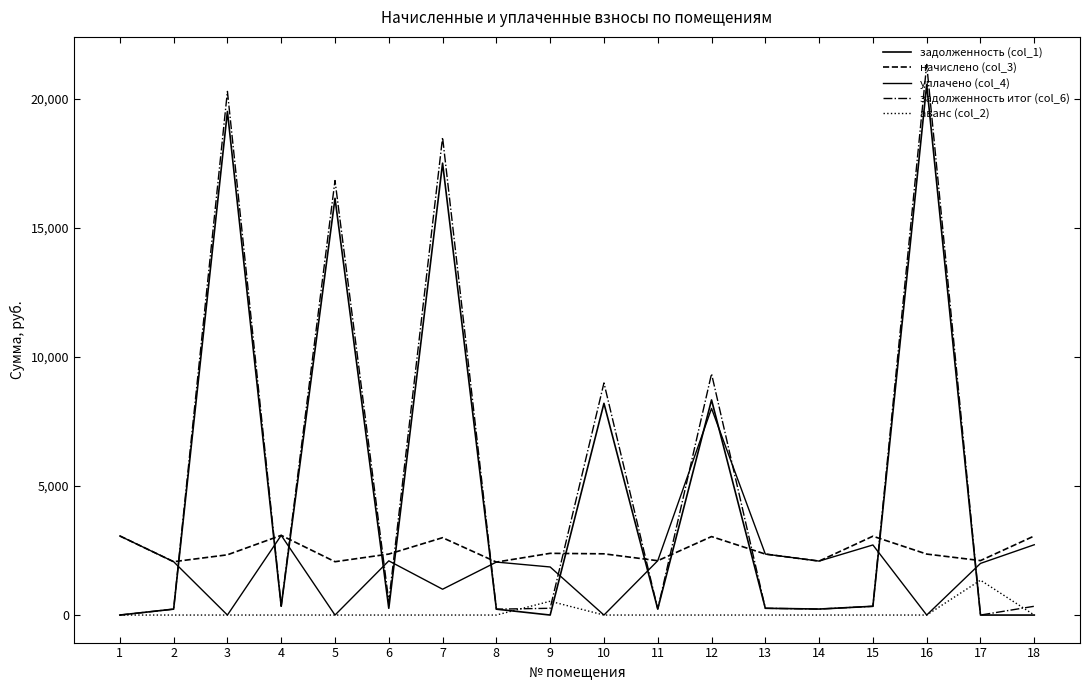

Reading left to right, extract all data points from this chart.

задолженность (col_1): 0.0	229.5	19496.7	342.9	16135.1	262.4	17495.9	227.8	0.0	8197.2	233.7	8329.1	262.4	232.1	339.2	20532.5	0.0	0.0
начислено (col_3): 3062.3	2065.4	2332.5	3086.2	2065.4	2361.2	2995.6	2051.1	2389.8	2370.7	2103.6	3038.5	2361.2	2089.3	3052.8	2361.2	2108.3	3062.3
уплачено (col_4): 3062.3	2065.4	0.0	3086.2	0.0	2098.8	1000.0	2051.1	1861.5	0.0	2103.6	8000.0	2361.2	2089.3	2713.6	0.0	2000.0	2722.1
задолженность итог (col_6): 0.0	229.4	20274.2	342.9	16823.6	524.7	18494.4	227.9	261.8	8987.4	233.7	9341.9	262.4	232.1	339.2	21319.5	0.0	340.3
аванс (col_2): 0.0	0.0	0.0	0.0	0.0	0.0	0.0	0.0	534.8	0.0	0.0	0.0	0.0	0.0	0.0	0.0	1350.0	0.0